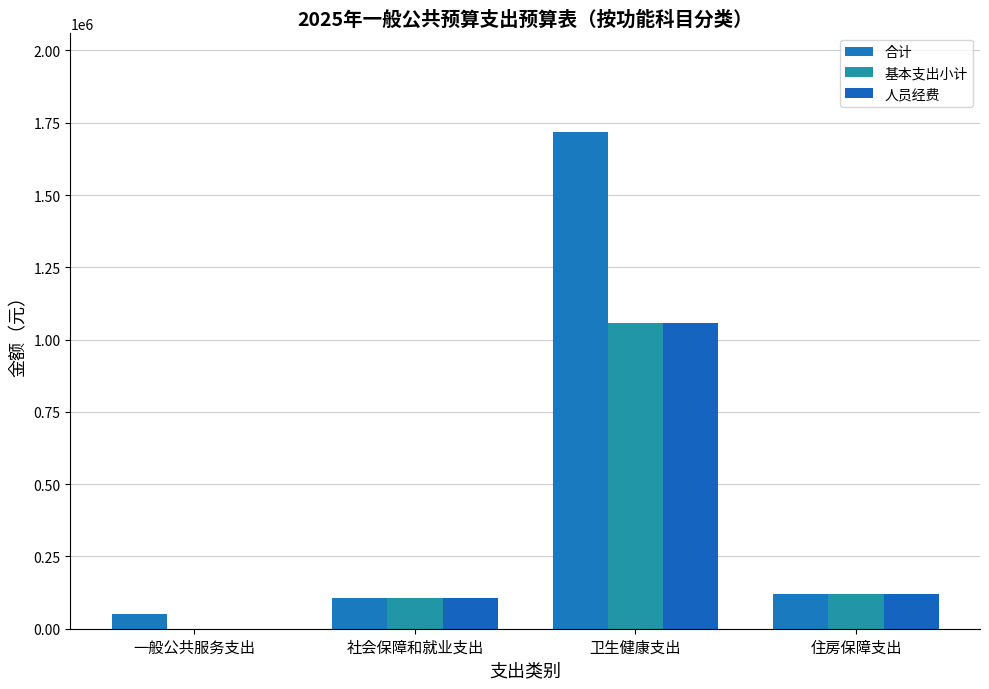

Where is 人员经费 nearest to the value 528853?

住房保障支出